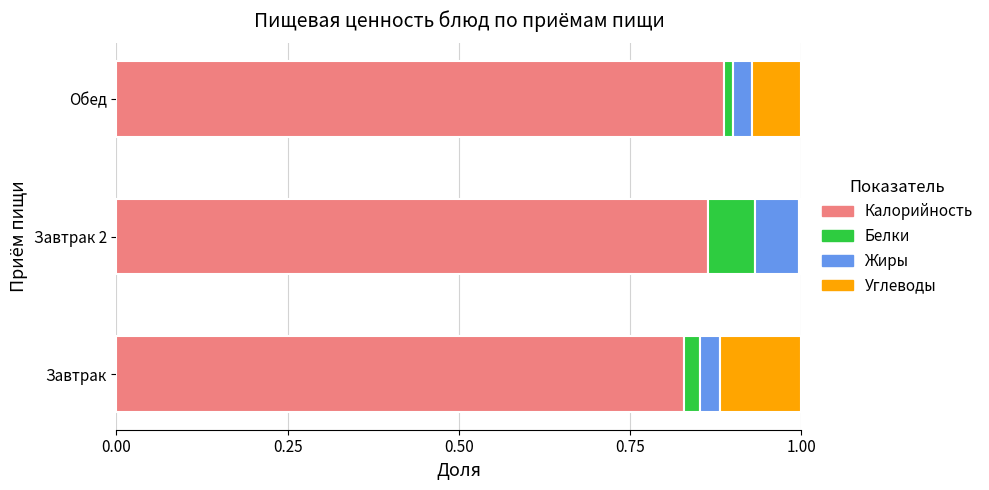

At which label does Калорийность reach its minimum?

Завтрак